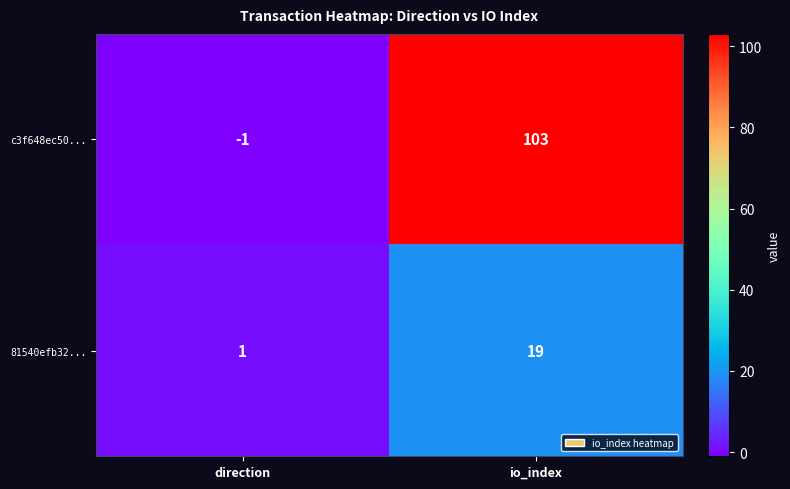

Rank the series by their maximum value, from lowest to highest.

81540efb32..., c3f648ec50...